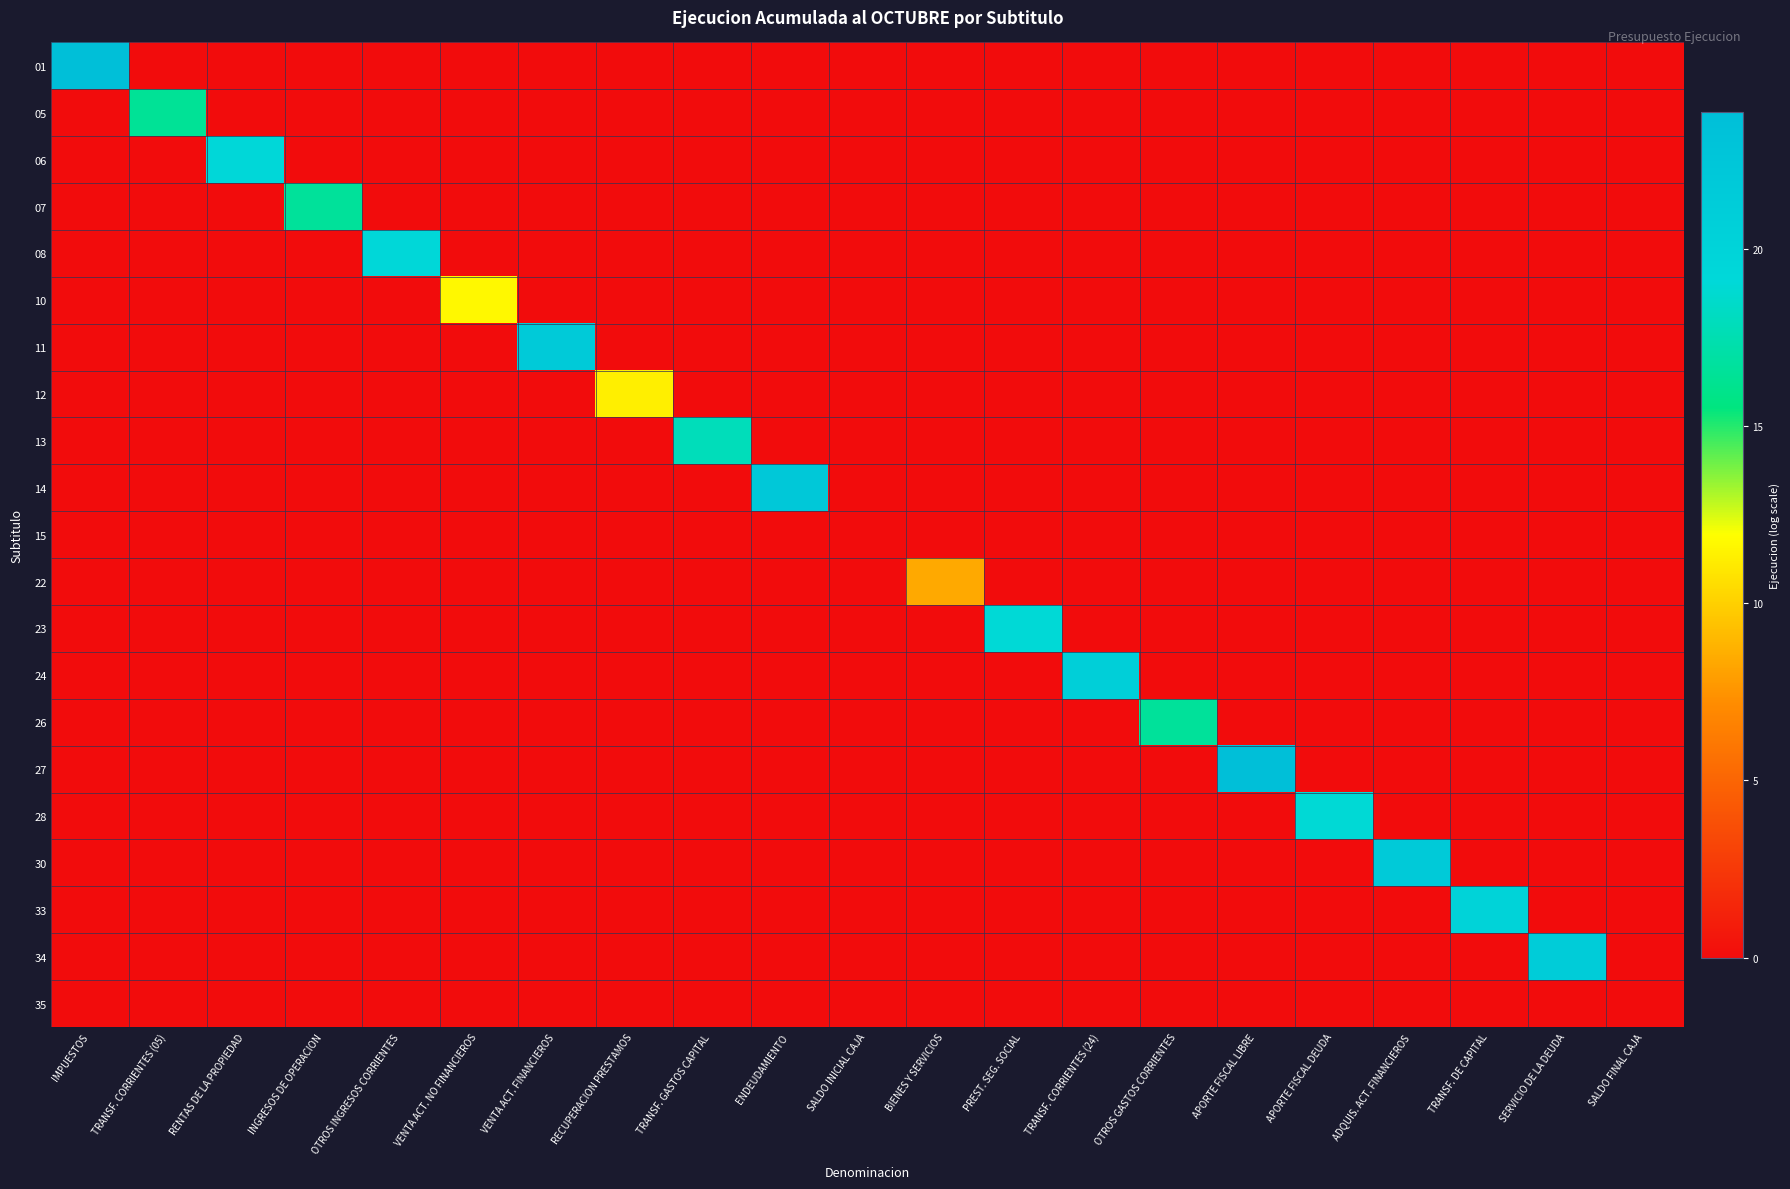

What is the difference between the highest and lowest values at IMPUESTOS?

23.8